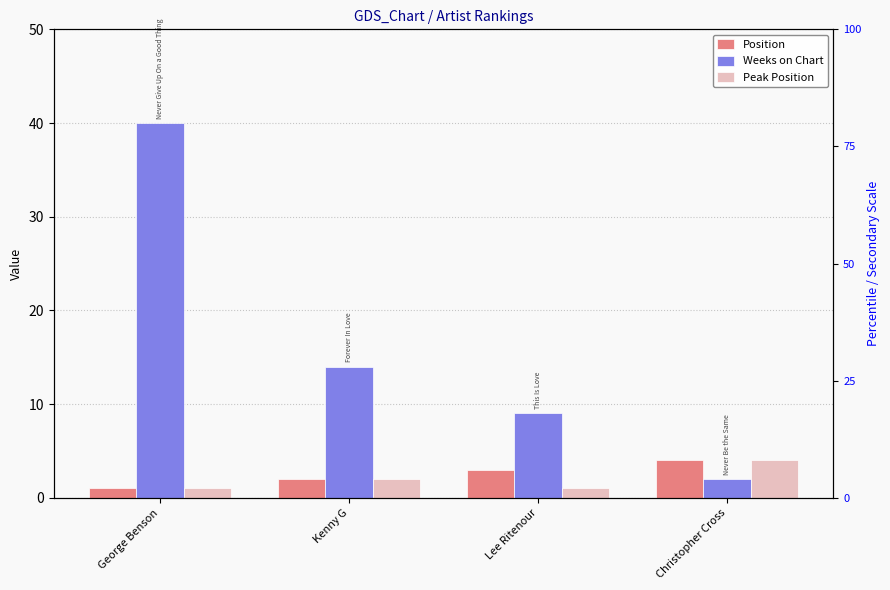

What is the sum of the Position values at Christopher Cross and Lee Ritenour?

7